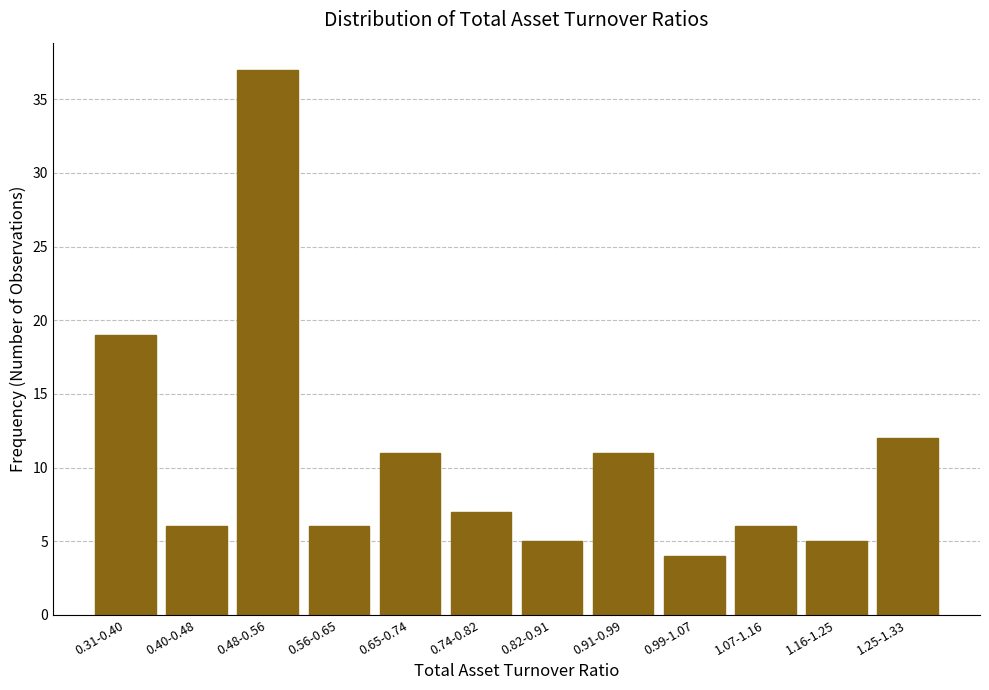

Reading right to left, transcribe all the data shown in this chart.

1.25-1.33=12	1.16-1.25=5	1.07-1.16=6	0.99-1.07=4	0.91-0.99=11	0.82-0.91=5	0.74-0.82=7	0.65-0.74=11	0.56-0.65=6	0.48-0.56=37	0.40-0.48=6	0.31-0.40=19